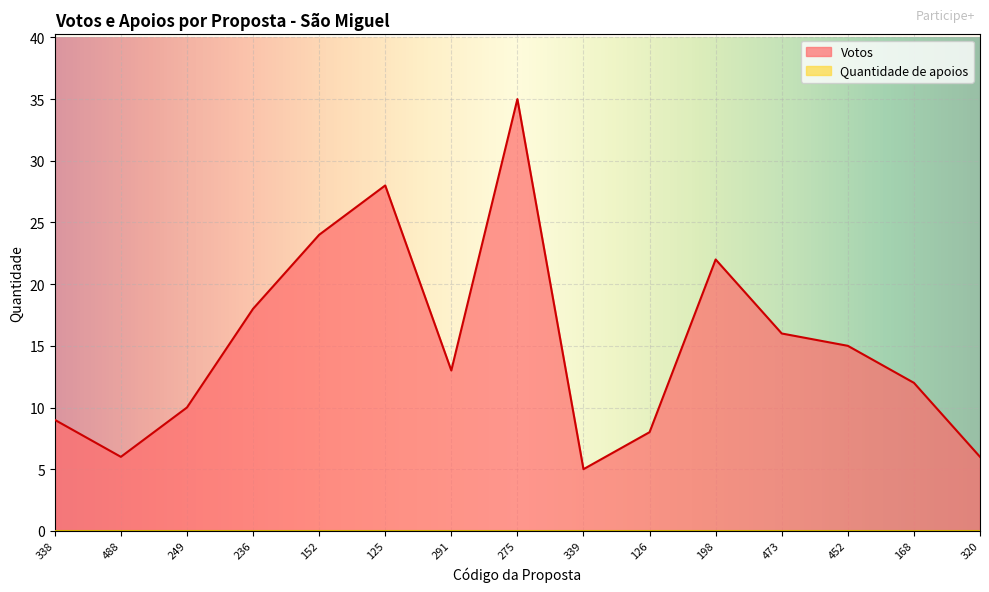

What is the change in value from 488 to 291?

+7